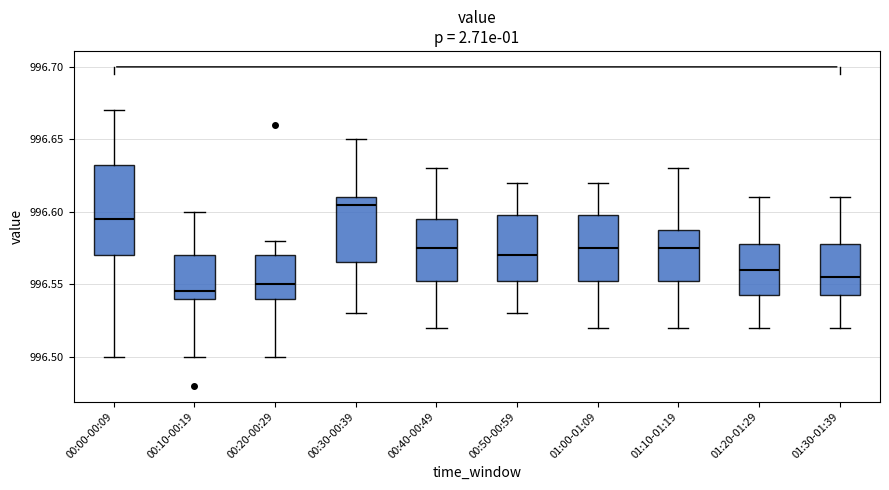

Reading left to right, read every box against the y-axis: the position of its median line, the range the box covers, and the ends of its whiskers. The values are not printed on the chart, so give them approximately, as read against the axis.

00:00-00:09: median 996.595, box 996.570 to 996.635, whiskers 996.500 to 996.670
00:10-00:19: median 996.545, box 996.540 to 996.570, whiskers 996.500 to 996.600
00:20-00:29: median 996.550, box 996.540 to 996.570, whiskers 996.500 to 996.580
00:30-00:39: median 996.605, box 996.565 to 996.610, whiskers 996.530 to 996.650
00:40-00:49: median 996.575, box 996.555 to 996.595, whiskers 996.520 to 996.630
00:50-00:59: median 996.570, box 996.555 to 996.600, whiskers 996.530 to 996.620
01:00-01:09: median 996.575, box 996.555 to 996.600, whiskers 996.520 to 996.620
01:10-01:19: median 996.575, box 996.555 to 996.590, whiskers 996.520 to 996.630
01:20-01:29: median 996.560, box 996.545 to 996.580, whiskers 996.520 to 996.610
01:30-01:39: median 996.555, box 996.545 to 996.580, whiskers 996.520 to 996.610